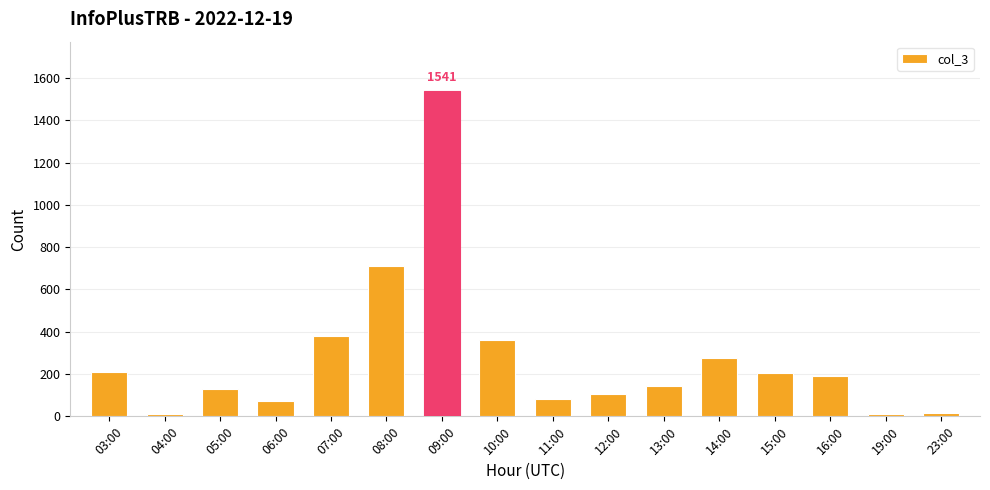

Count the number of categories in the chart.

16